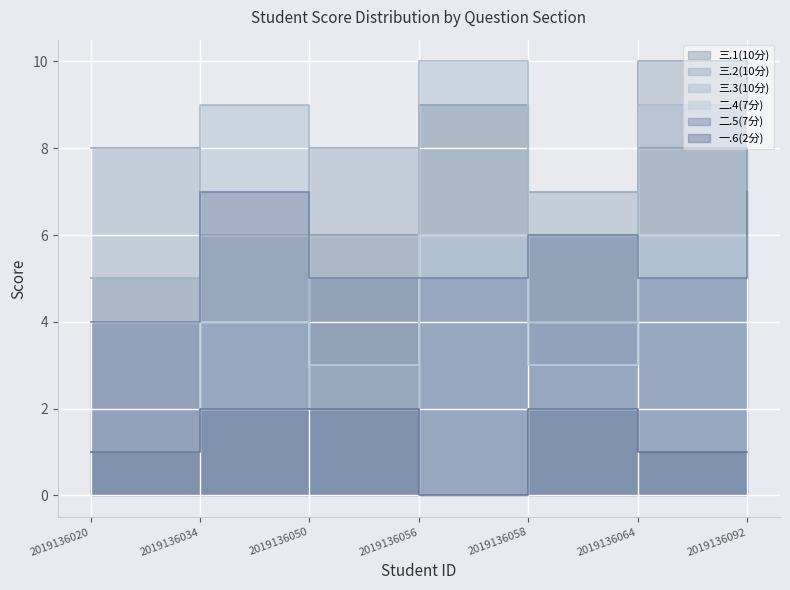

At which label does 三.1(10分) first exceed 6?

2019136056